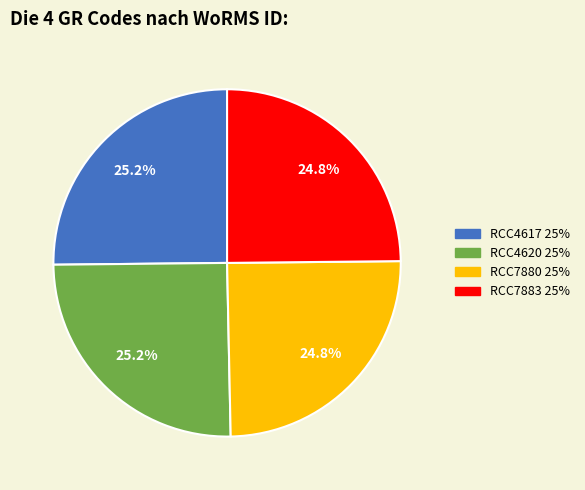

Is there any slice that represents more than half of the pie?

No